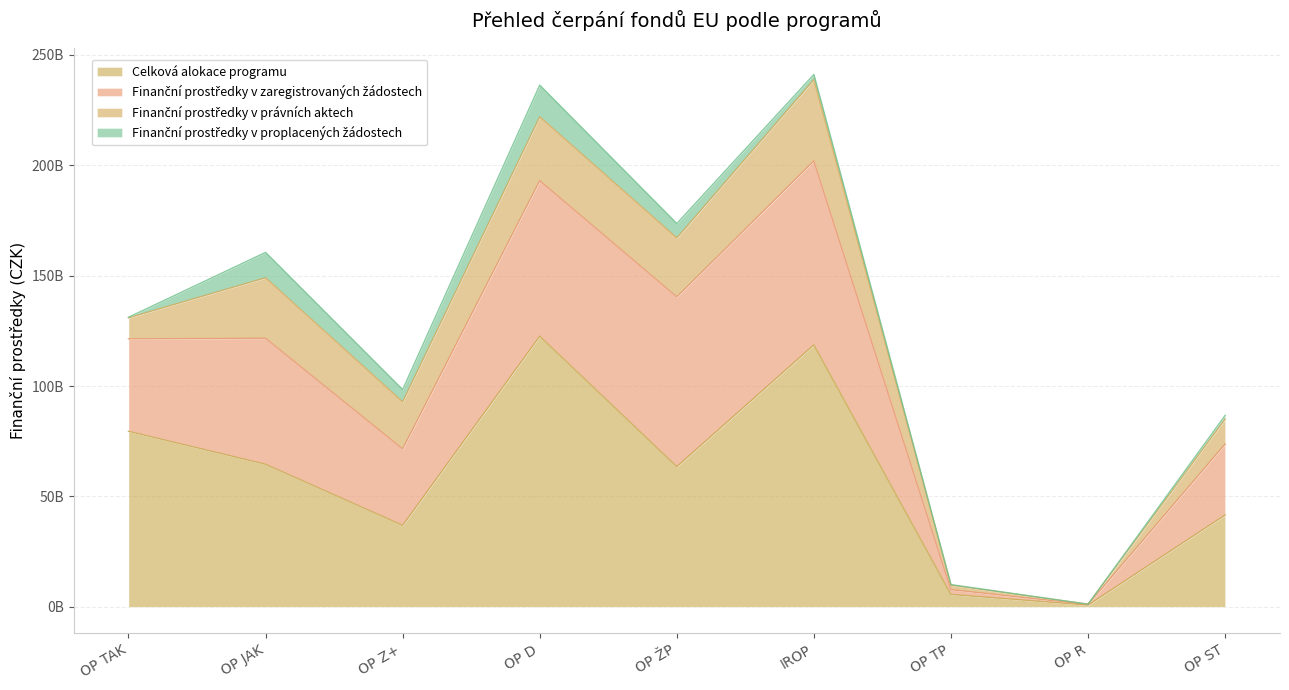

Which category has the highest value in the Finanční prostředky v právních aktech series?

IROP